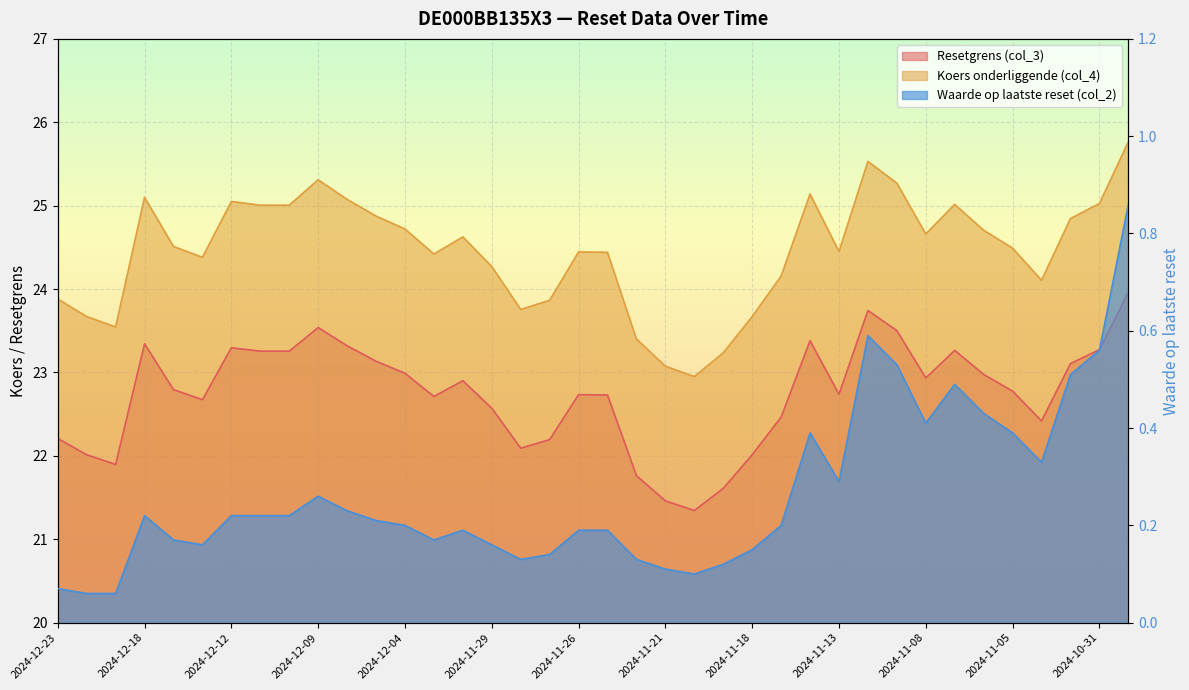

What is the difference between the Koers onderliggende (col_4) values at 2024-11-04 and 2024-11-13?

0.3